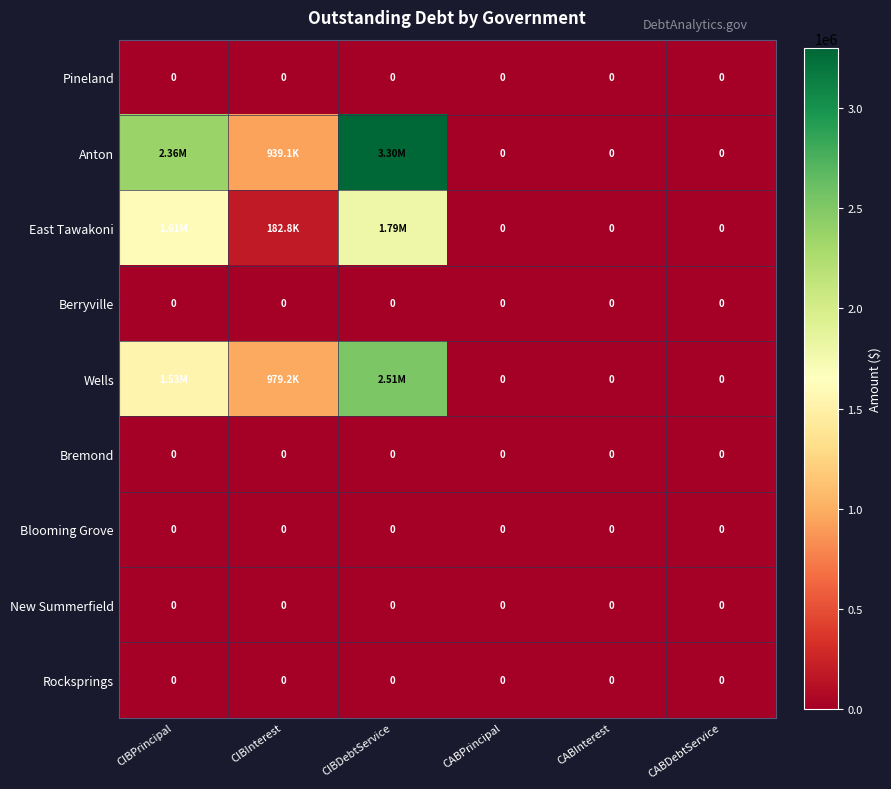

At which category is the sum across all series the highest?

CIBDebtService